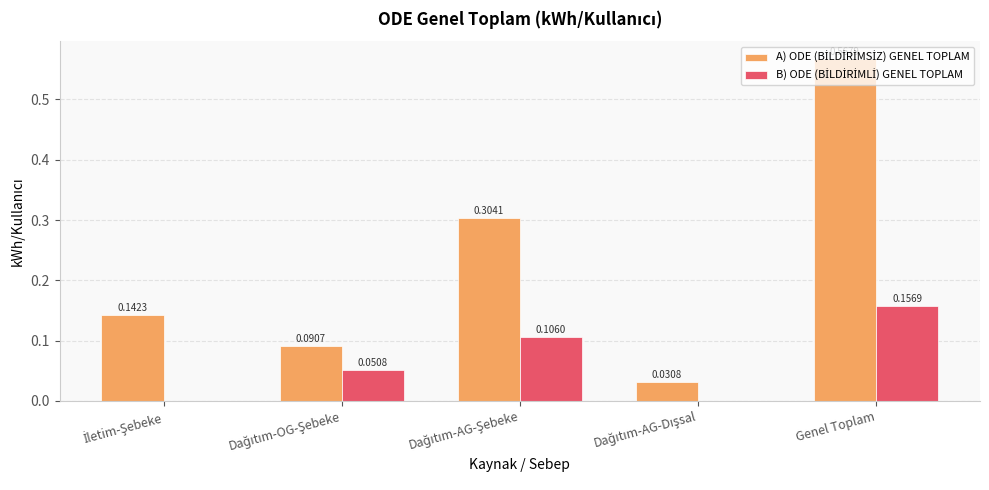

At which category is the sum across all series the highest?

Genel Toplam